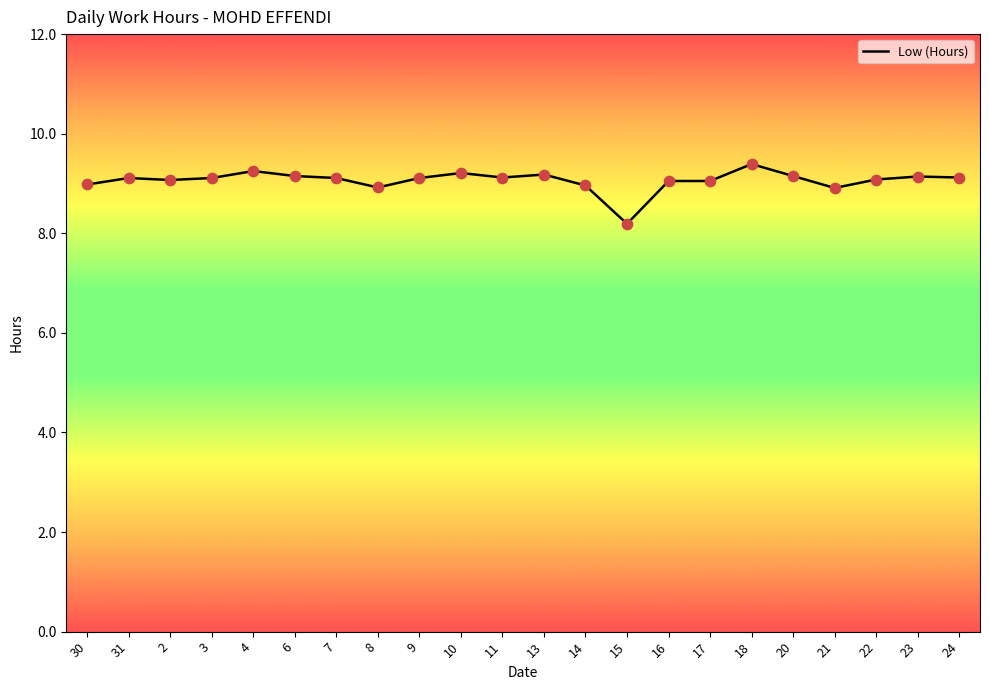

Which has a higher value, 13 or 14?

13